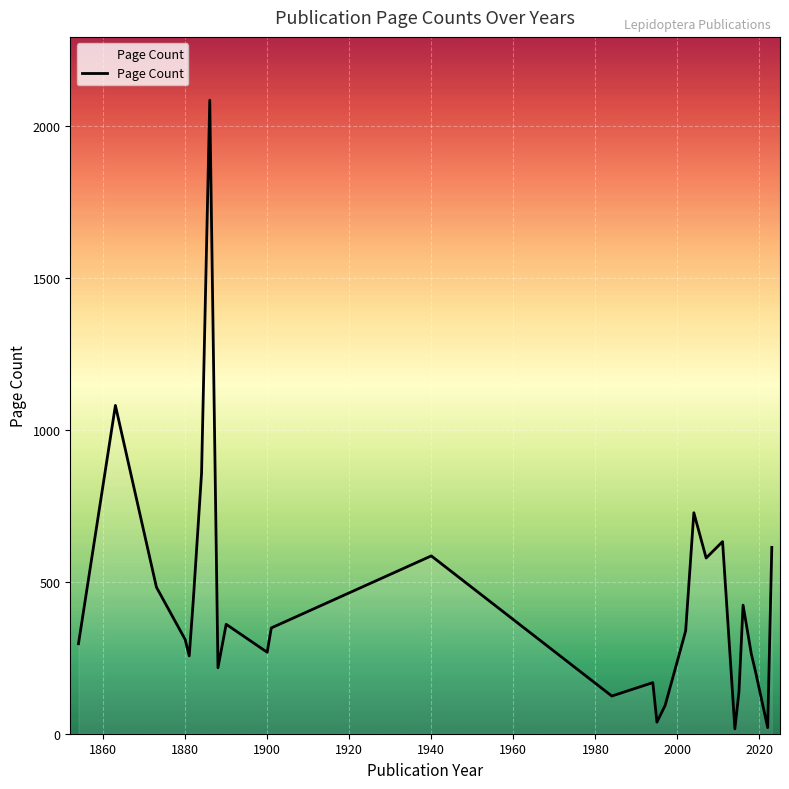

What is the greatest value displayed?

2084